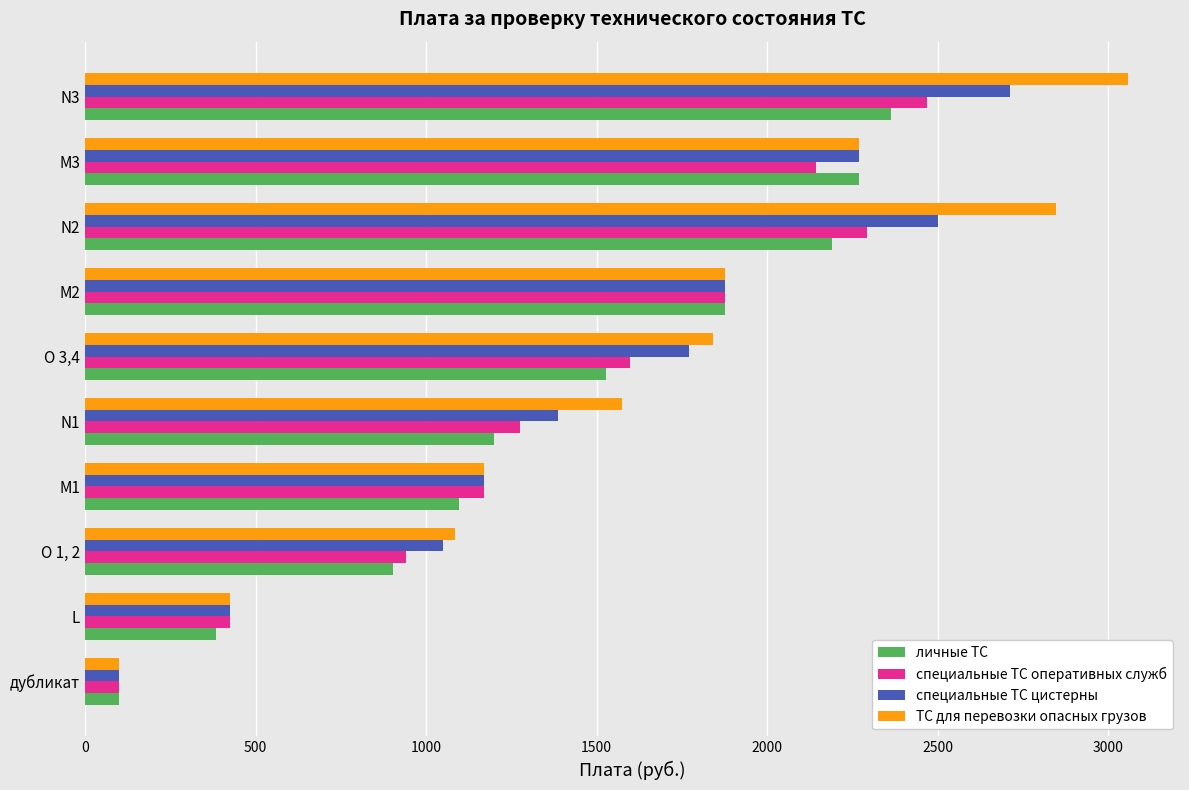

List the series in order of their peak value, highest first.

ТС для перевозки опасных грузов, специальные ТС цистерны, специальные ТС оперативных служб, личные ТС